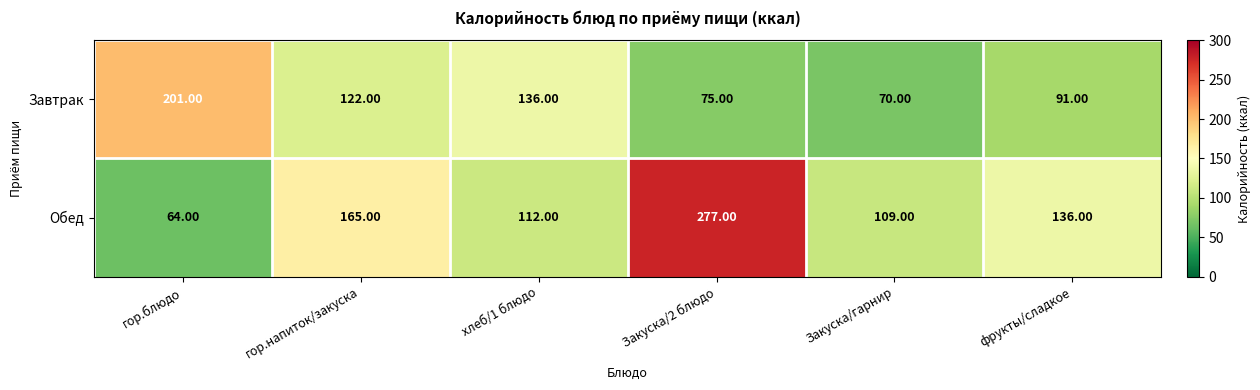

Which series has the widest spread of values?

Обед